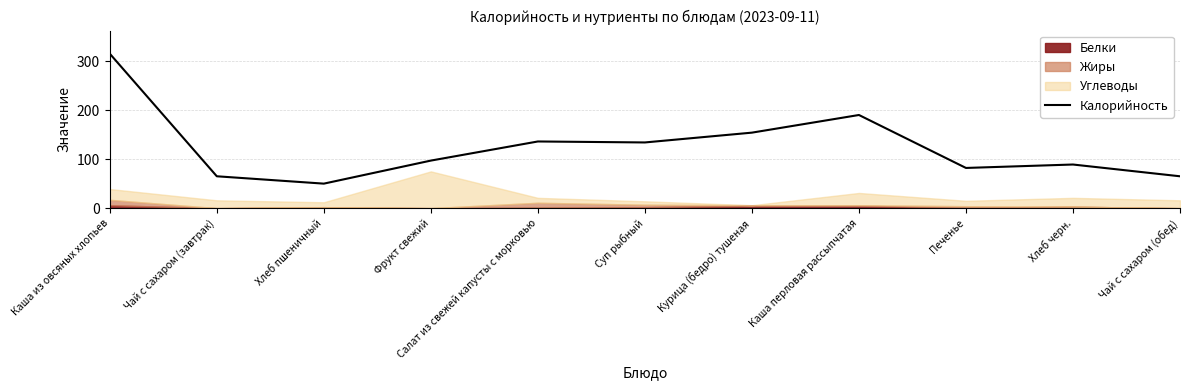

What is the greatest value displayed?

315